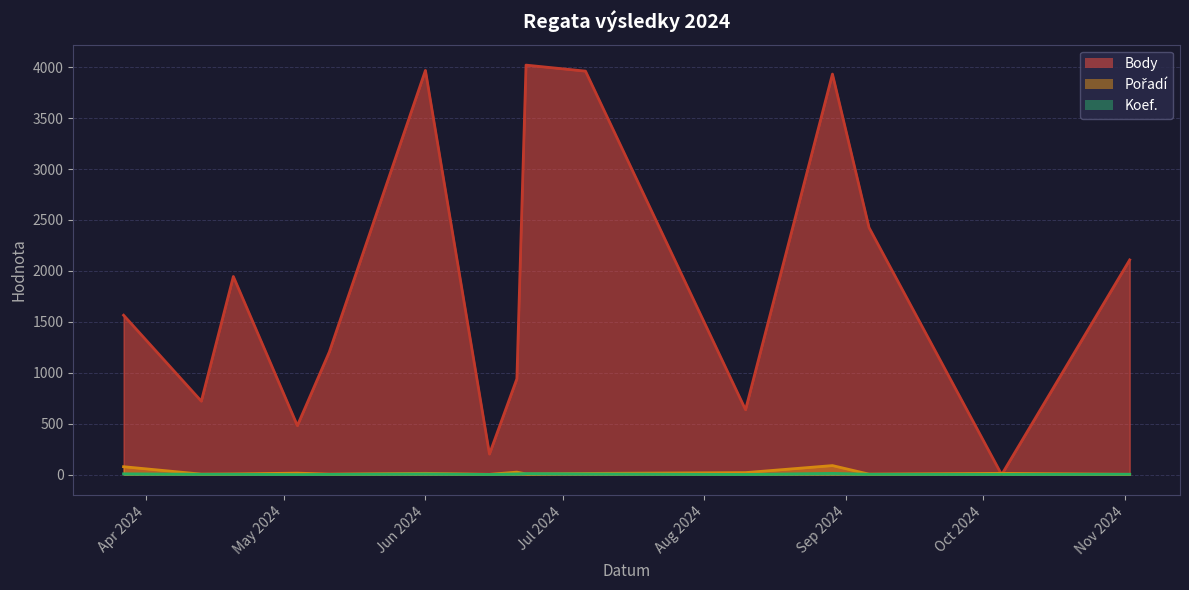

How many interior local valleys does the Koef. series have?

4